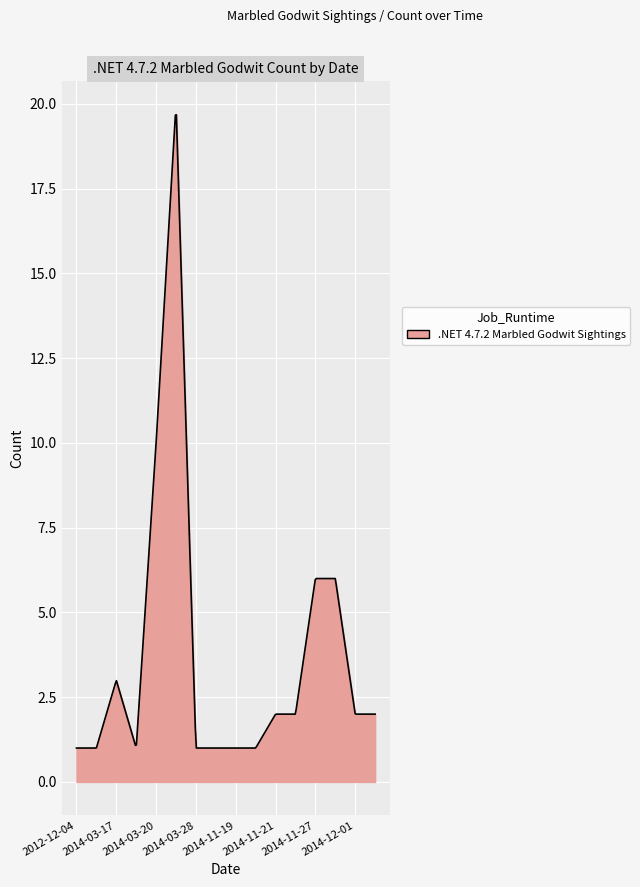

What is the difference between the maximum and minimum values?

18.7